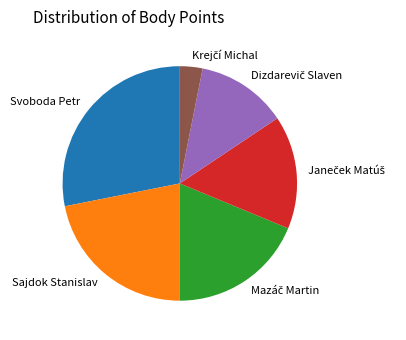

True or false: Sajdok Stanislav accounts for 36% of the total.

False